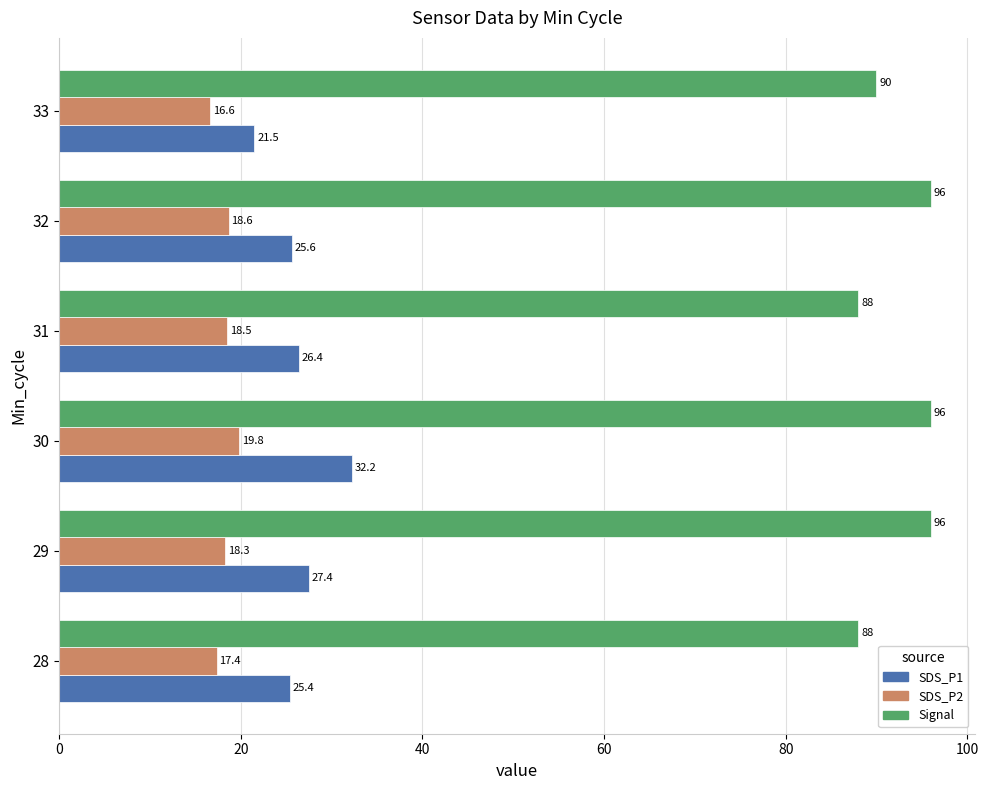

Is it true that Signal equals 132.0 at 32?

False